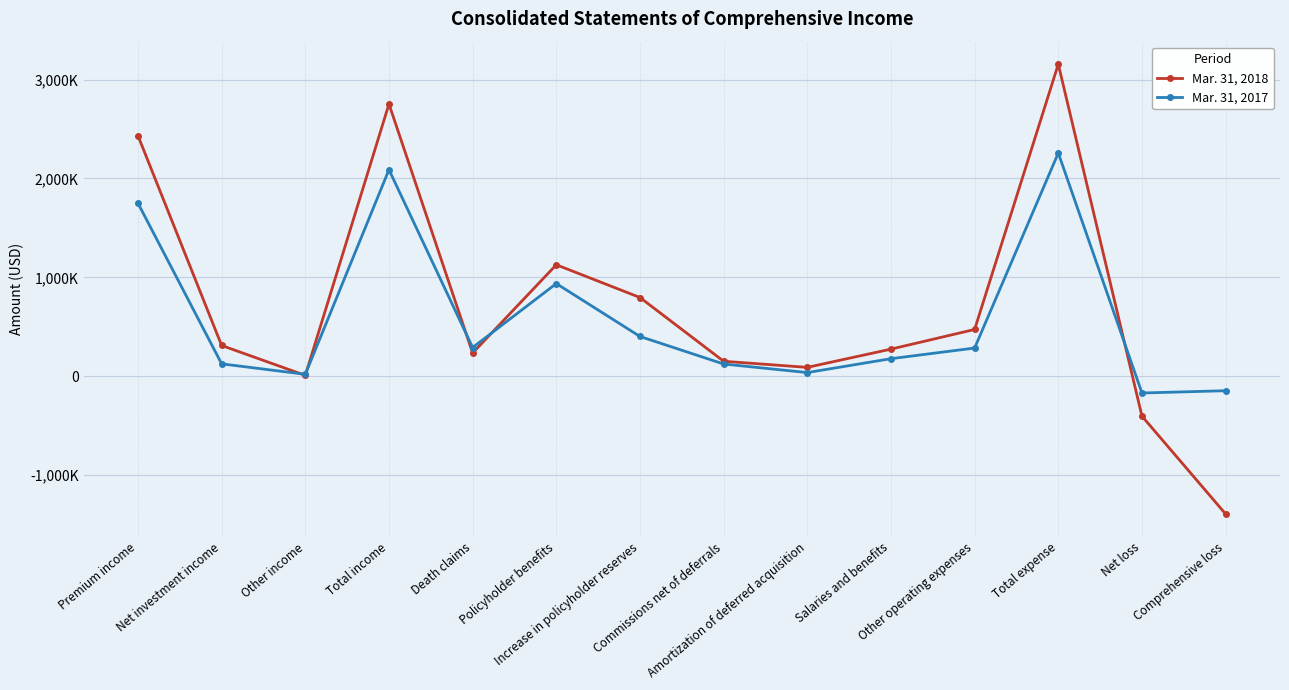

True or false: Mar. 31, 2018 has more than 1 interior local peaks.

True